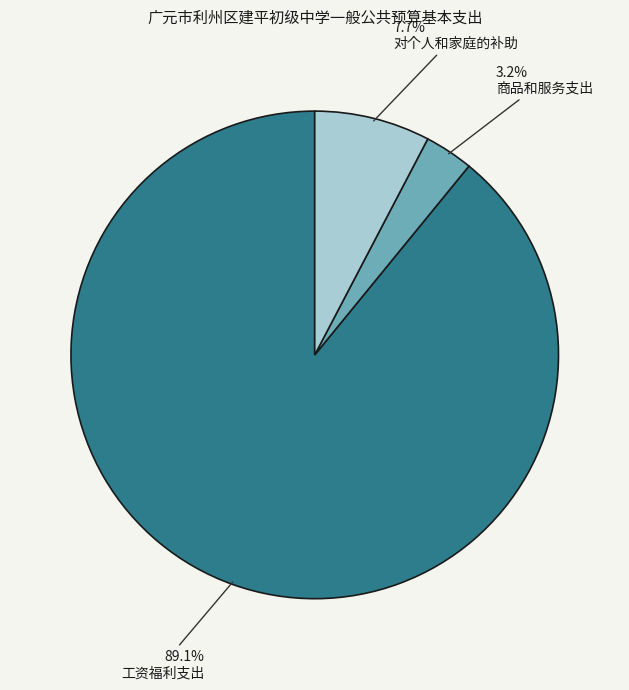

What percentage is the 对个人和家庭的补助 slice, to the nearest percent?

8%